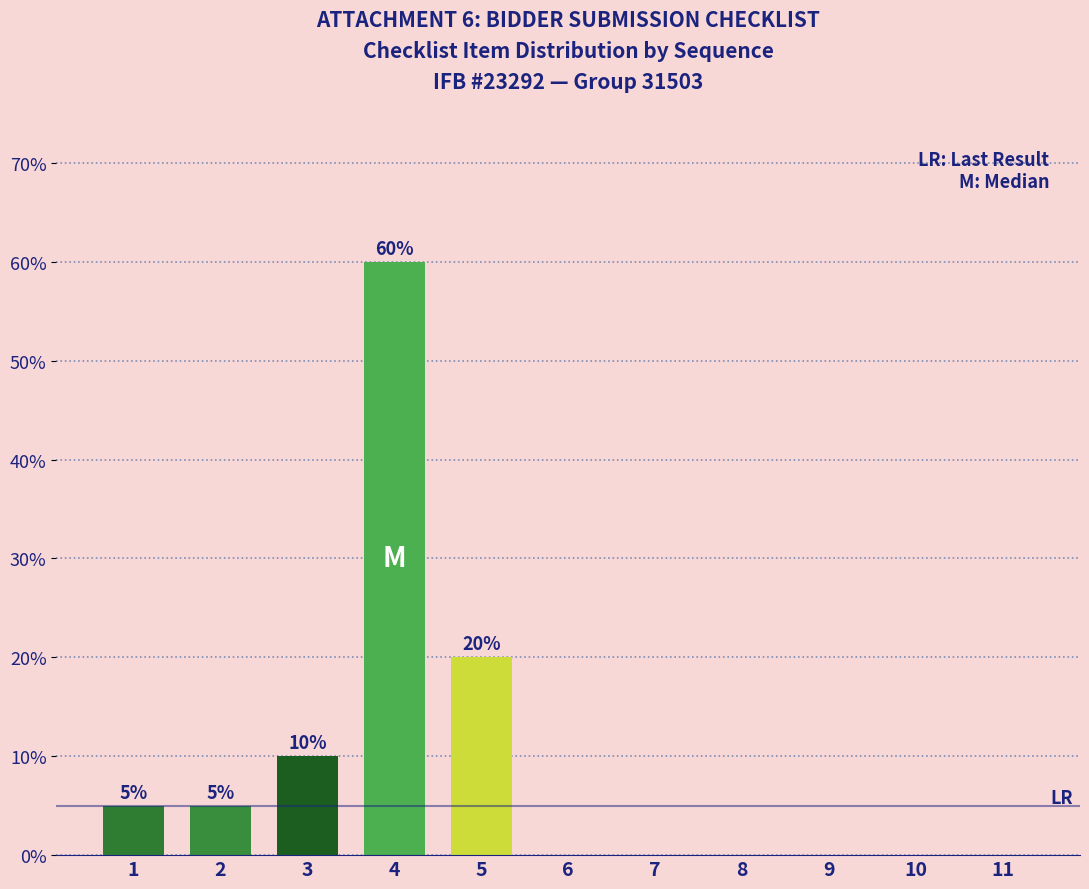

Are the bars horizontal?

No